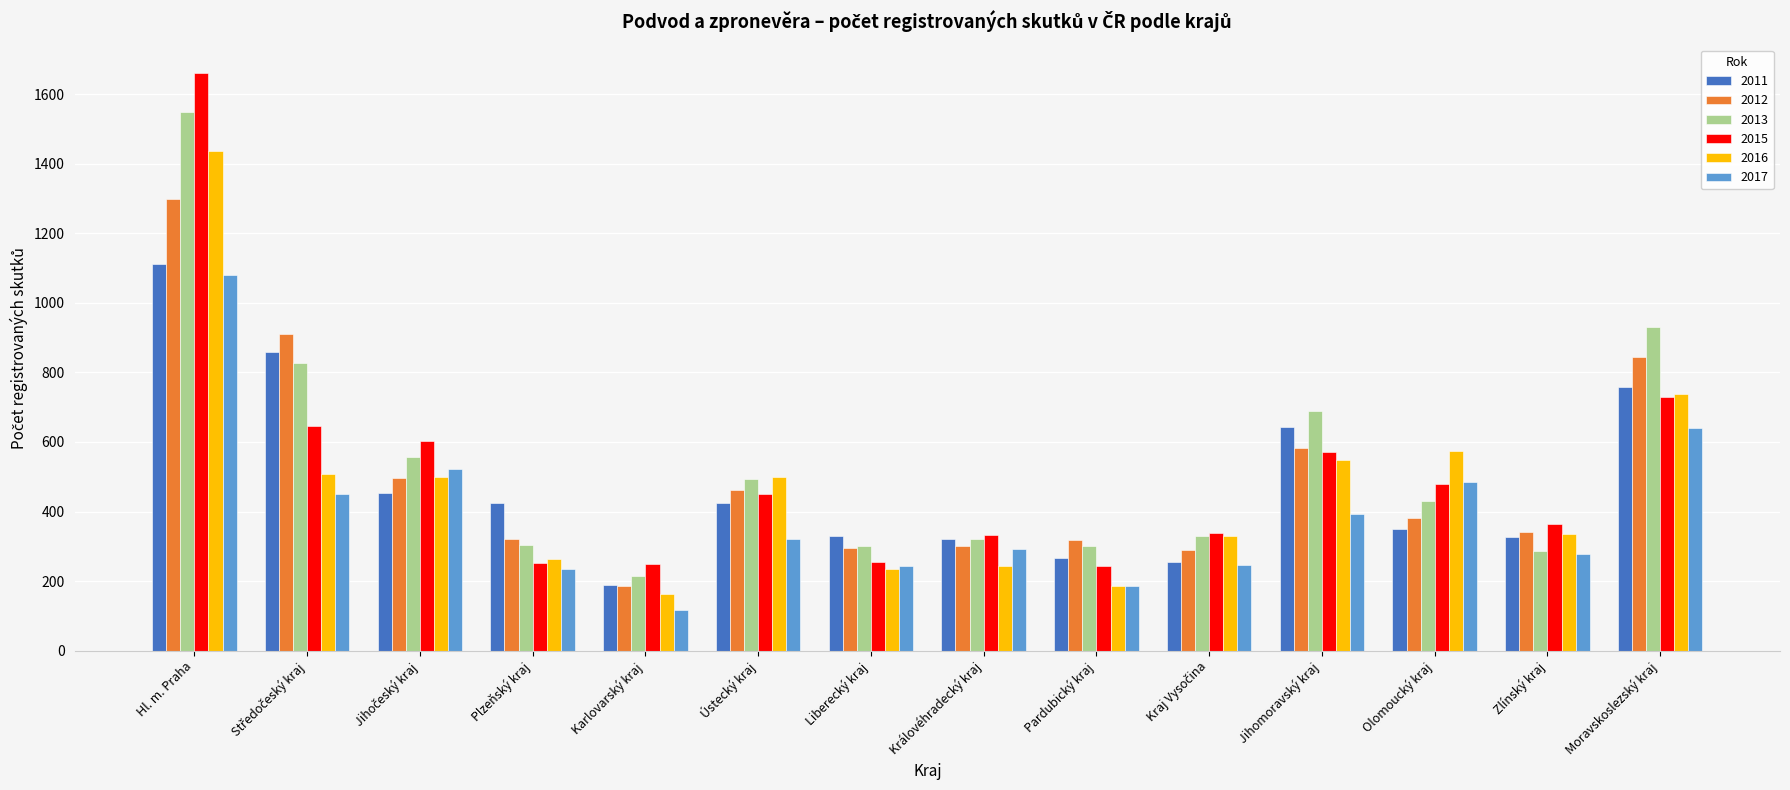

Where does the 2015 series first go above 450?

Hl. m. Praha